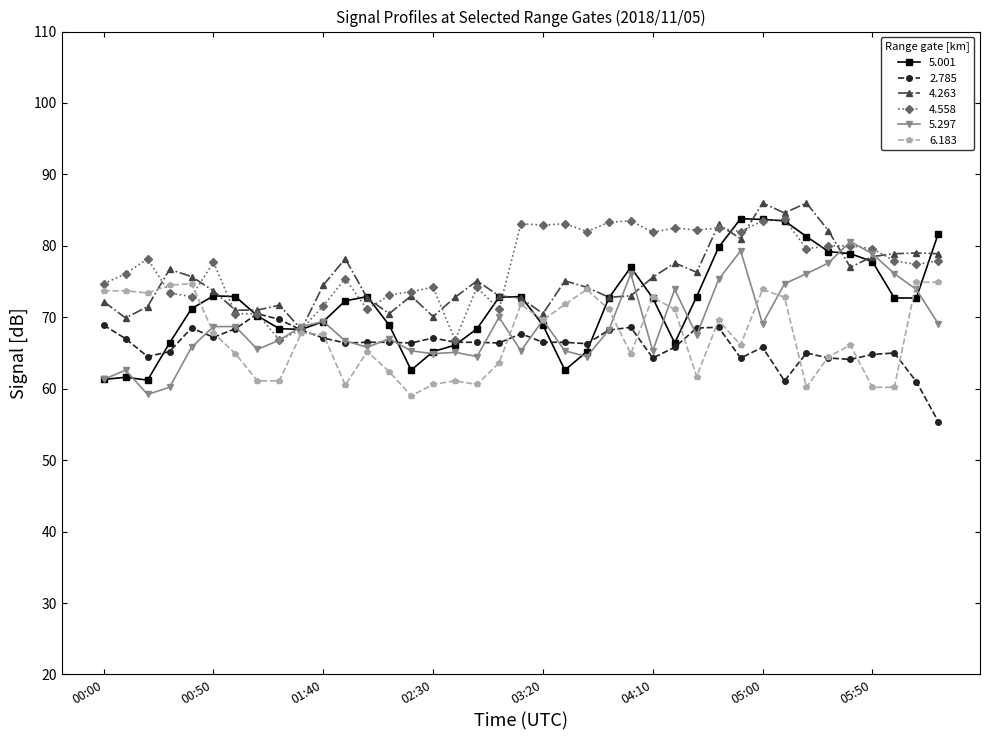

True or false: 4.558 has more than 1 interior local peaks.

True